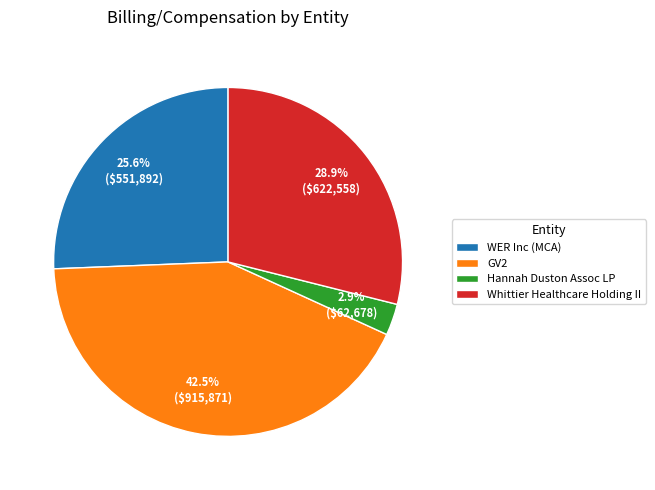

What is the largest slice in the pie chart?

GV2